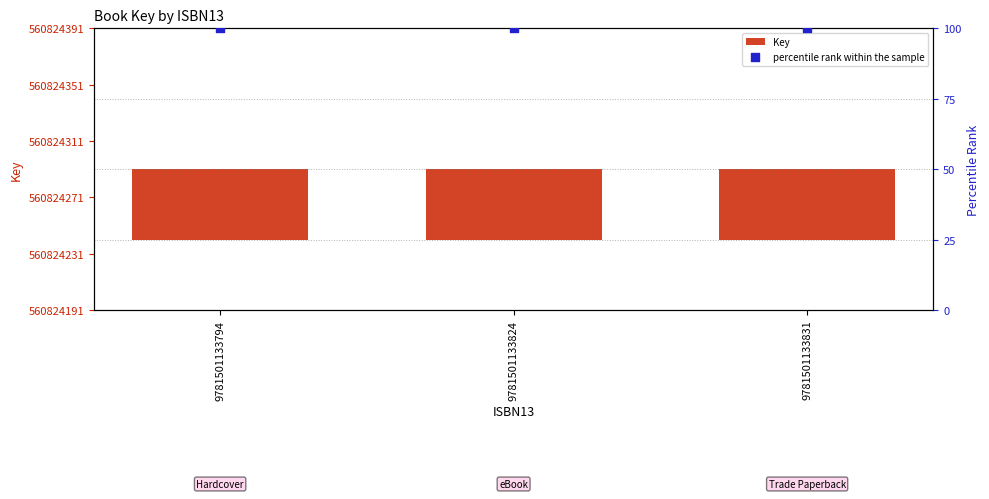

At how many categories does at least one series exceed 97?

3